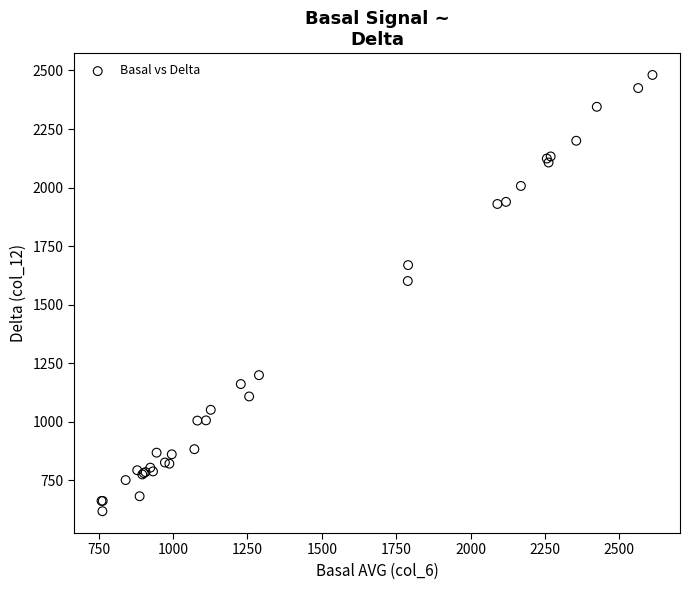

What Y value in the scatter plot is closest to 1549?

1601